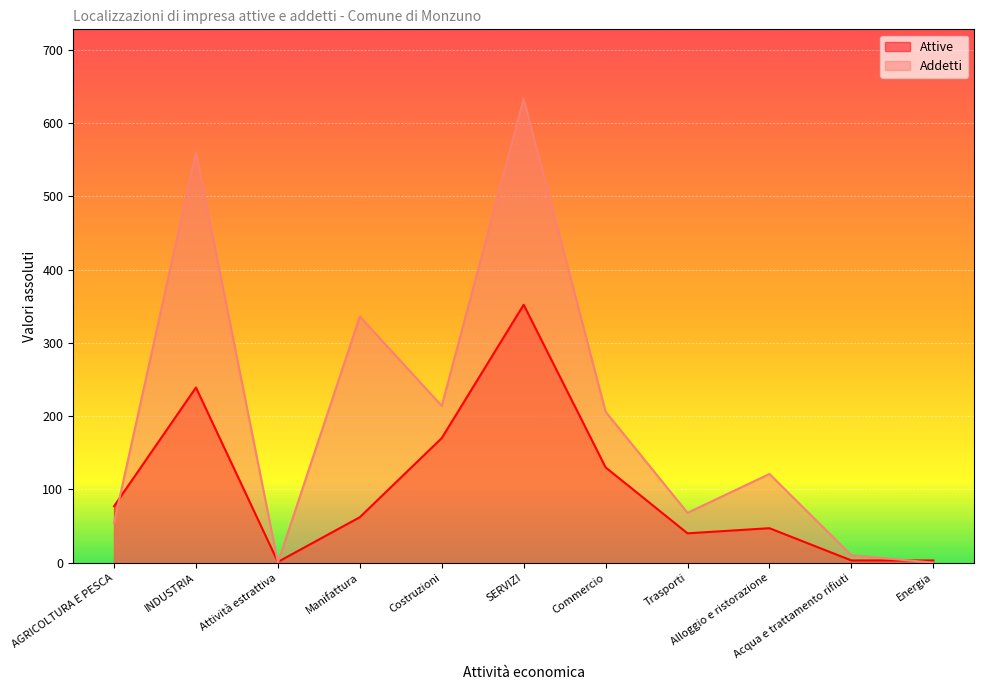

What is the difference between the highest and lowest values at Manifattura?

274